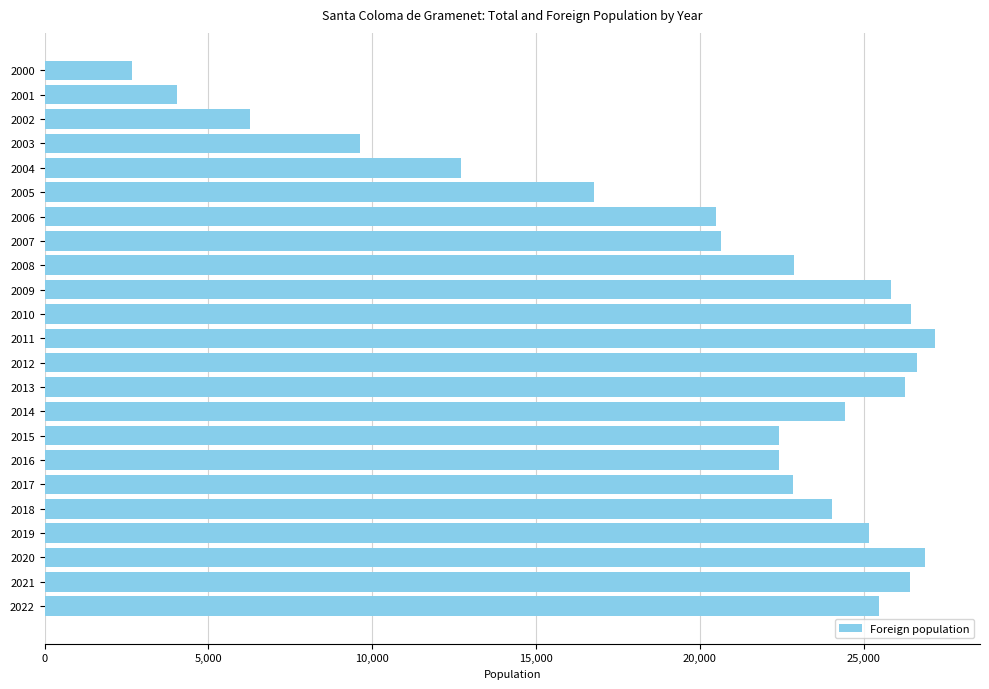

Which label corresponds to the smallest value in the chart?

2000